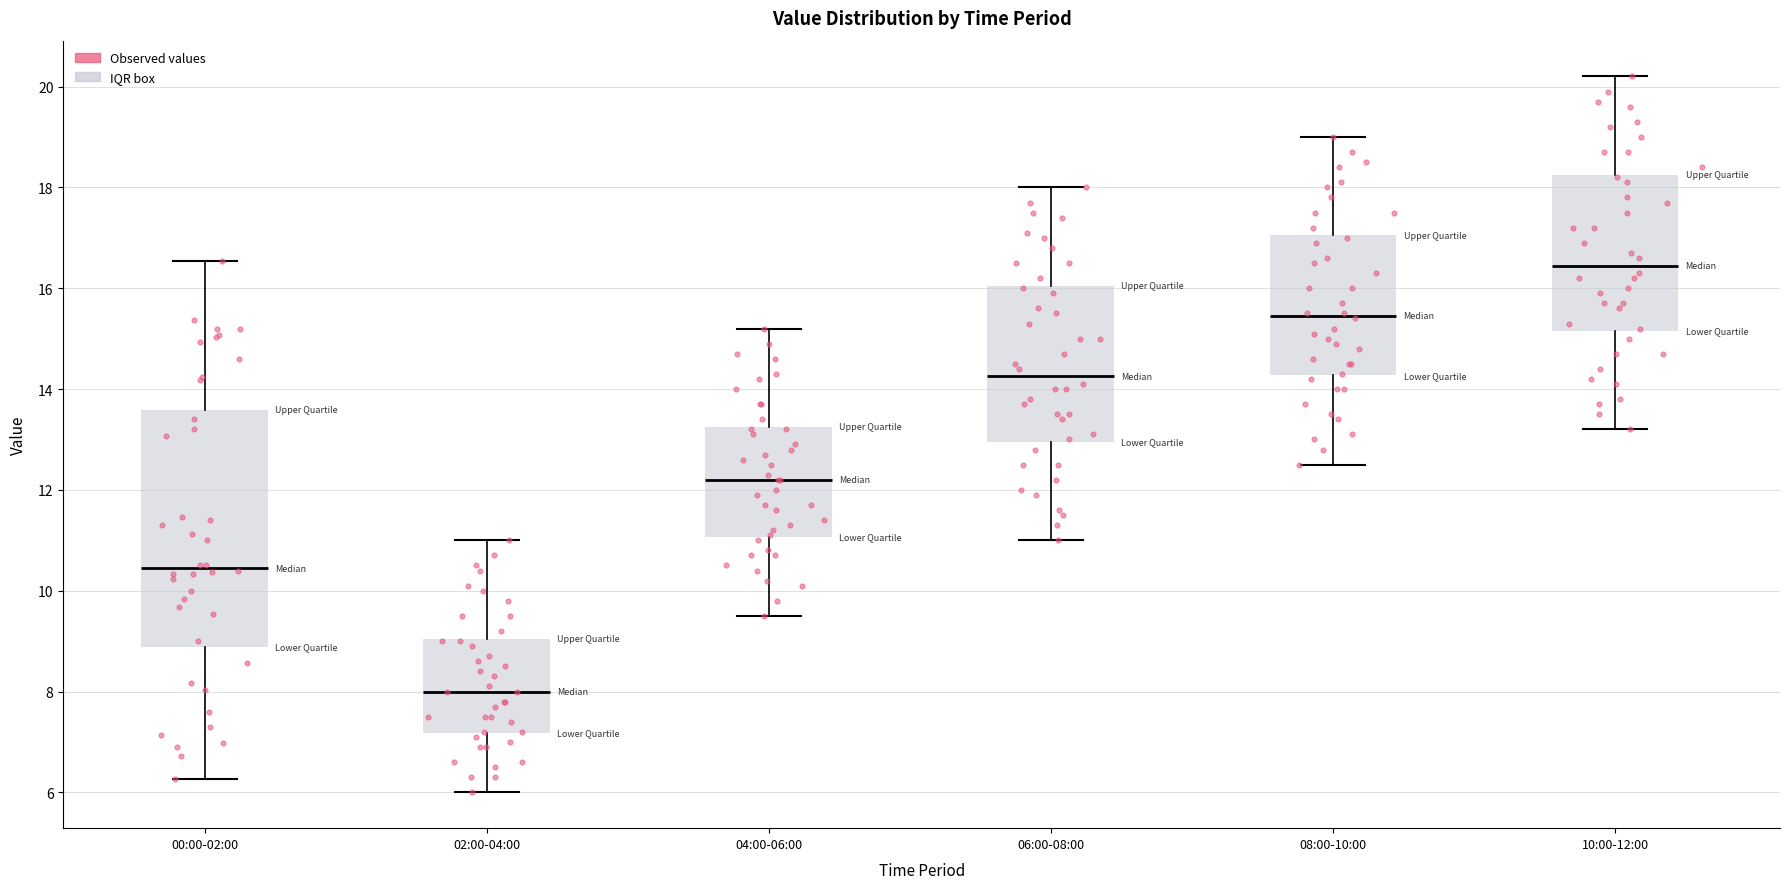

Comparing the boxes themselves (not the whiskers), which one is the tallest?

00:00-02:00